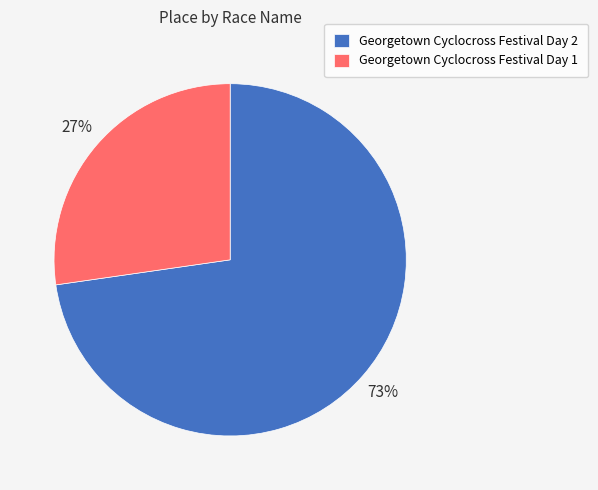

What percentage is the Georgetown Cyclocross Festival Day 2 slice, to the nearest percent?

73%